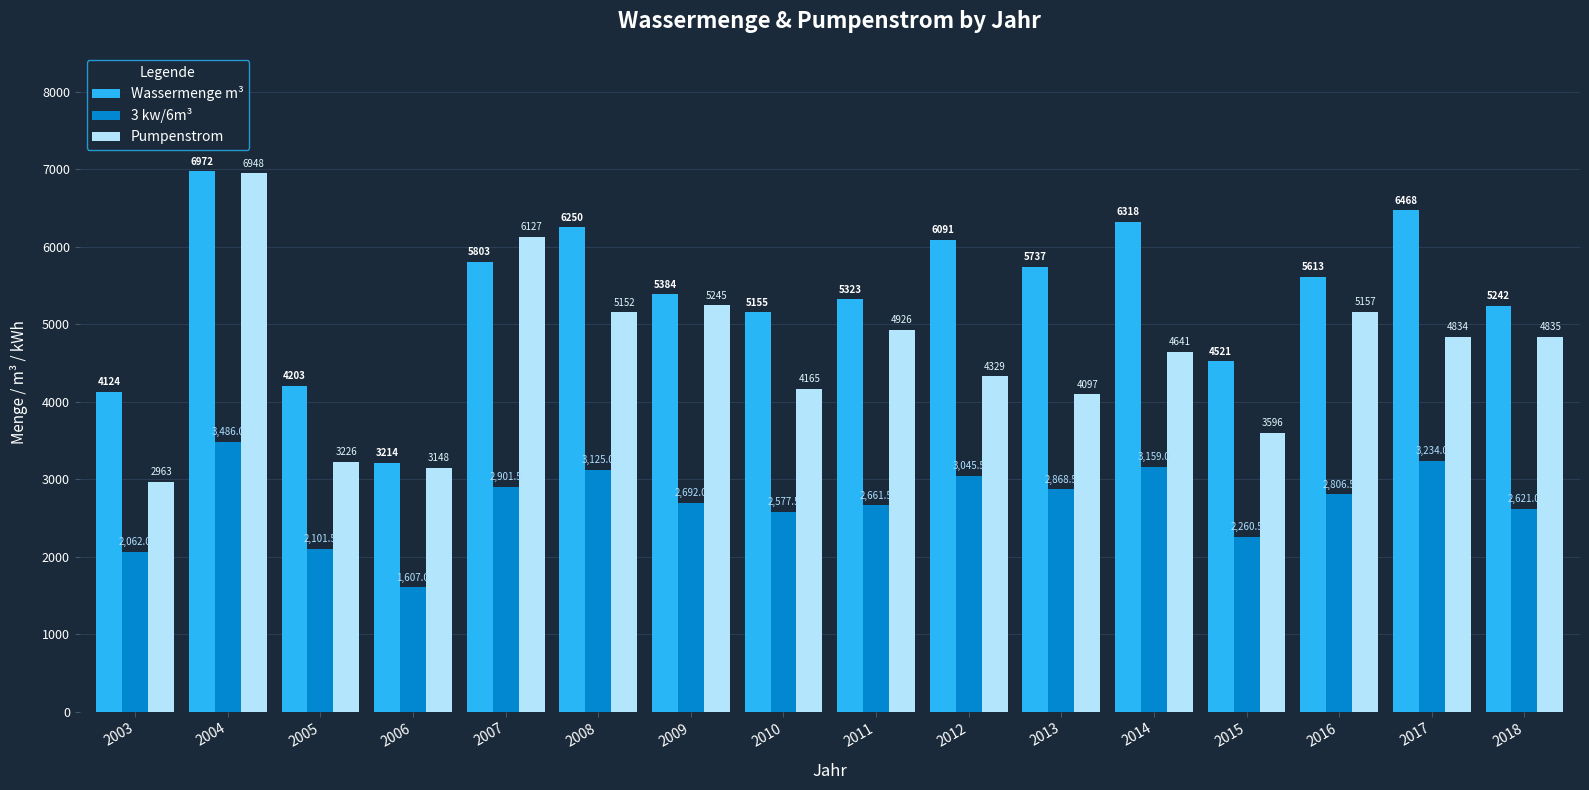

Which series has the largest range (max minus min)?

Pumpenstrom